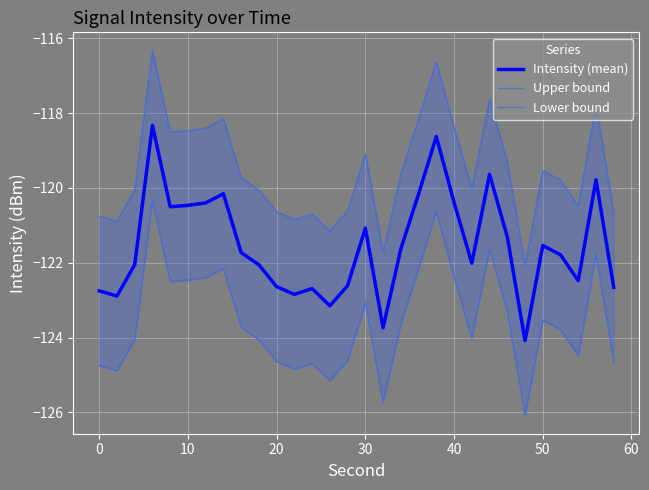

What is the maximum value for Intensity (mean)?

-118.3